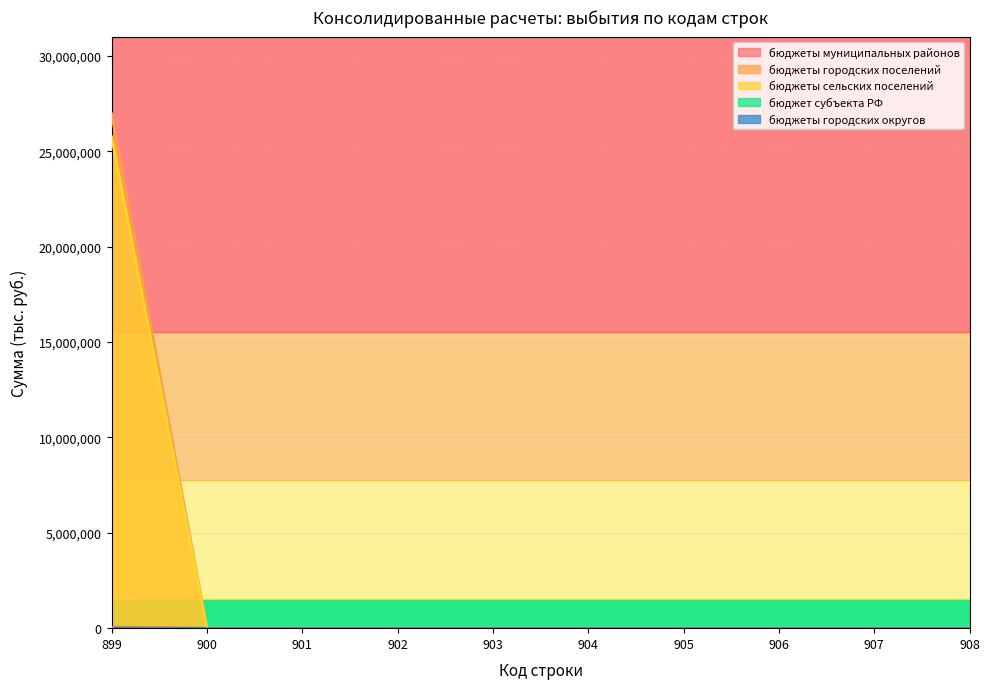

Does the chart have visible grid lines?

Yes